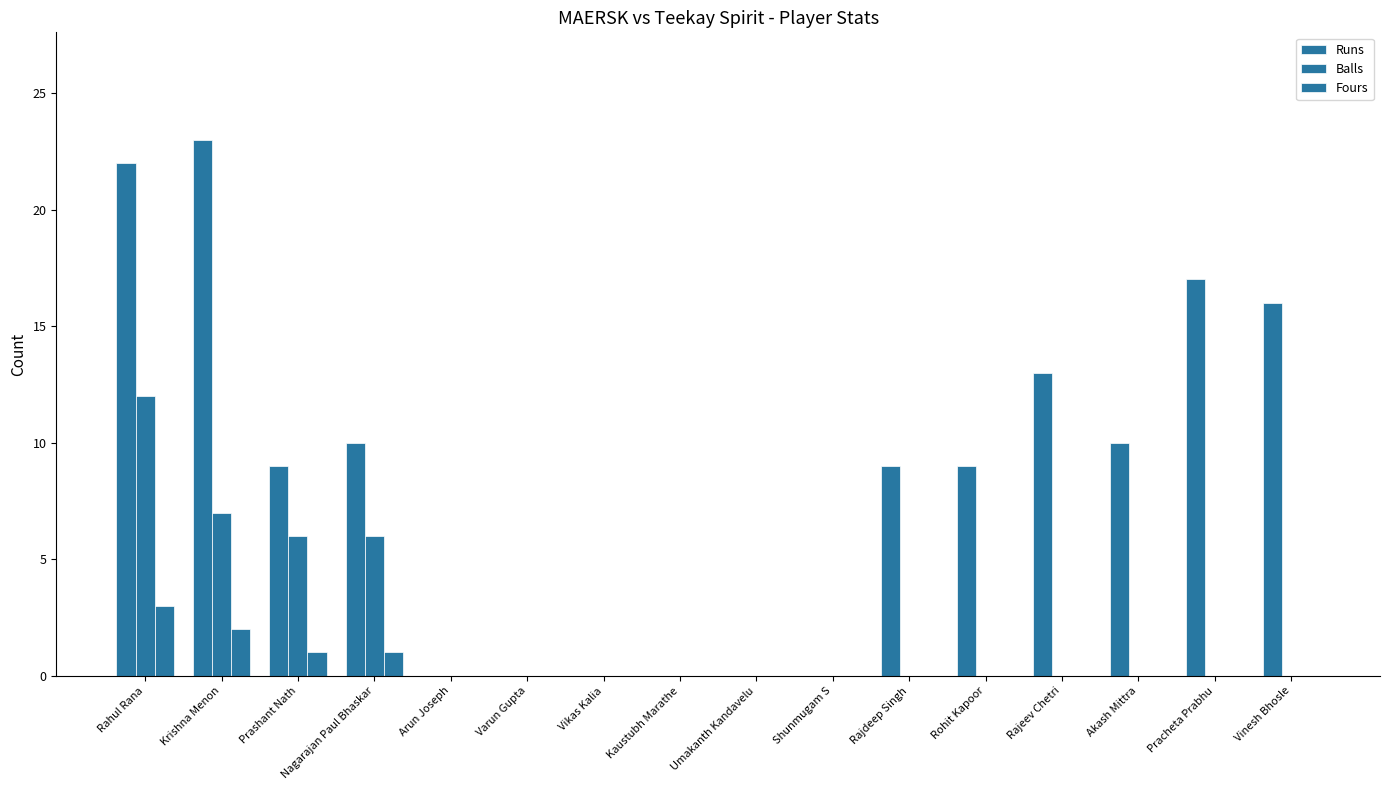

How many groups of bars are there?

16